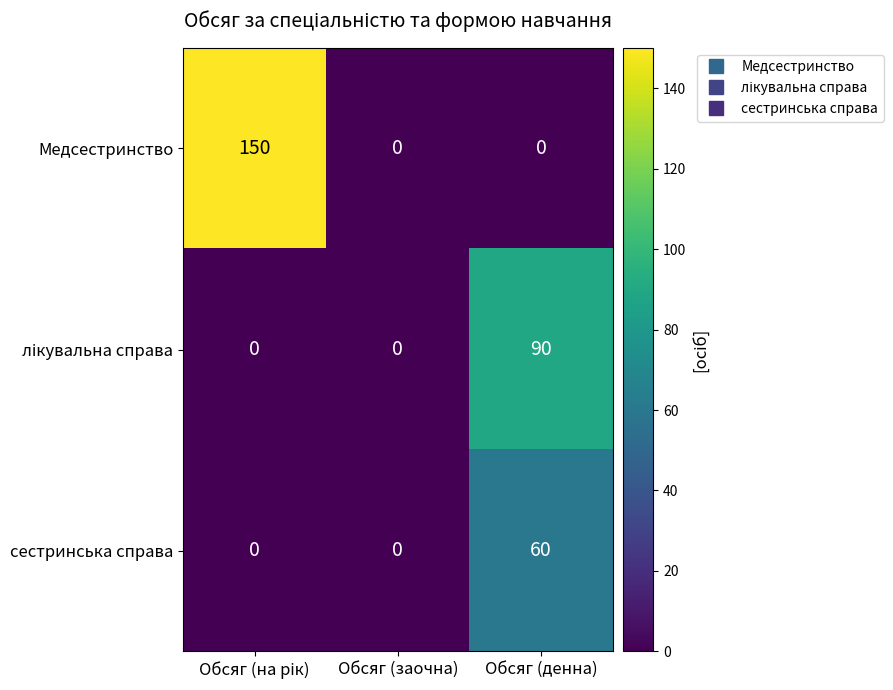

At how many categories does at least one series exceed 8?

2